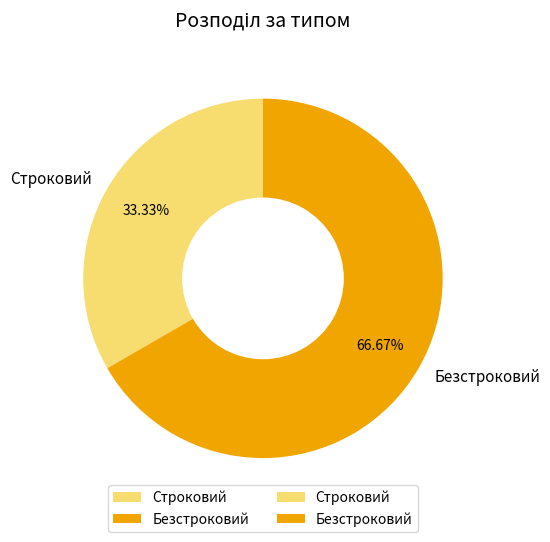

Which category has the biggest portion of the pie?

Безстроковий